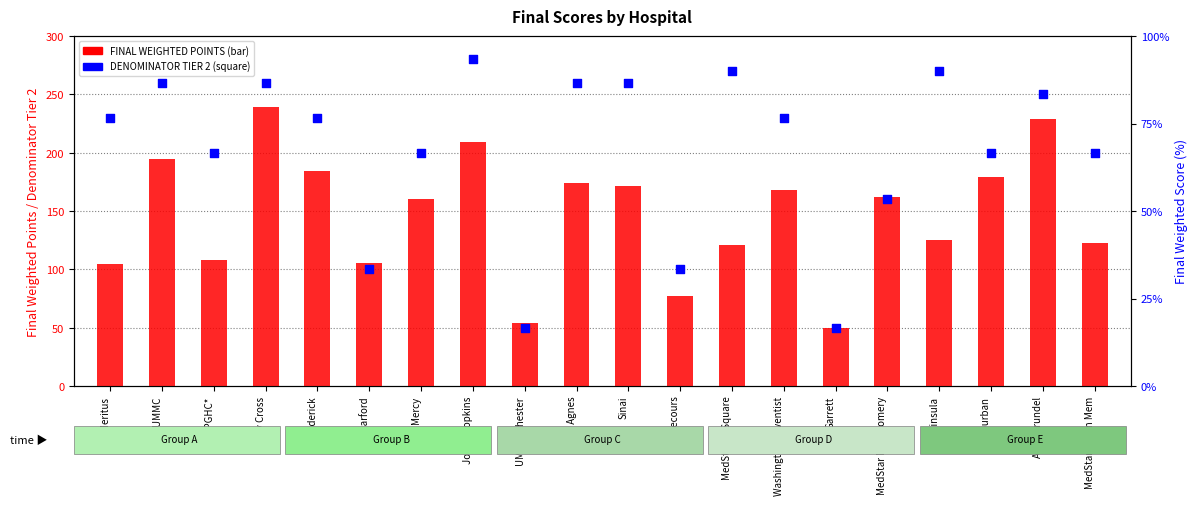

What are all the series names shown in the legend?

FINAL WEIGHTED POINTS, DENOMINATOR TIER 2